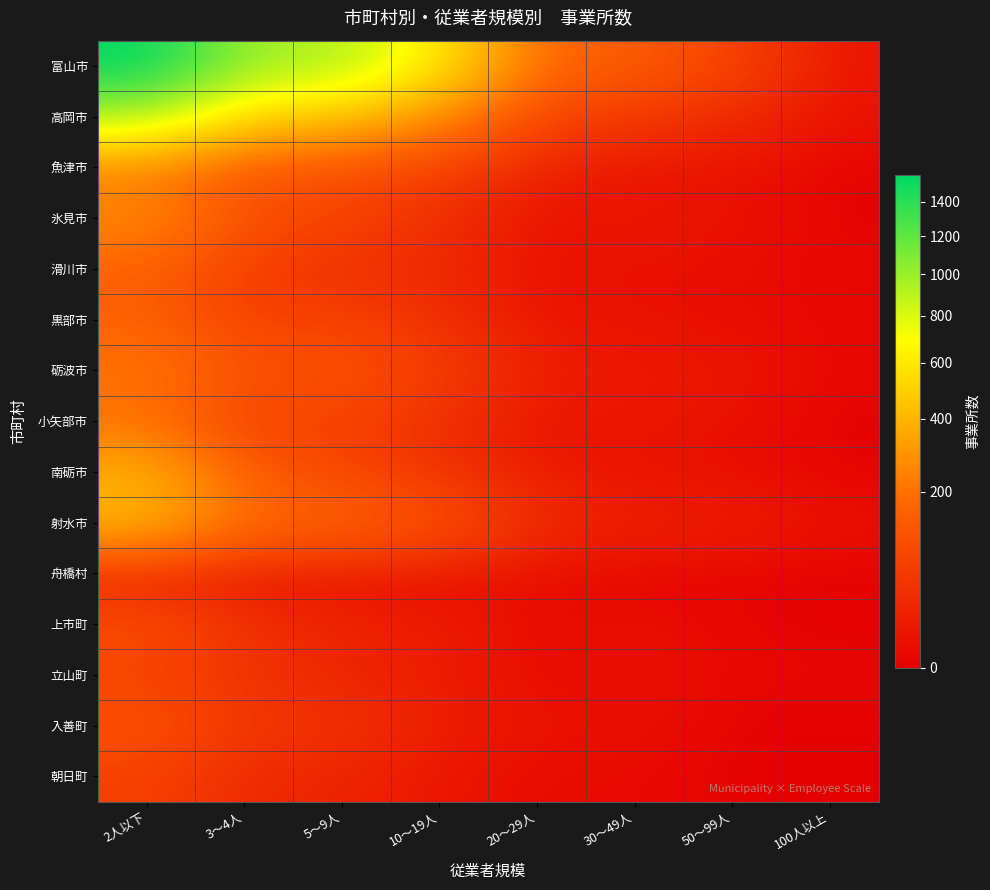

What is the total value across all series at 50～99人?

148